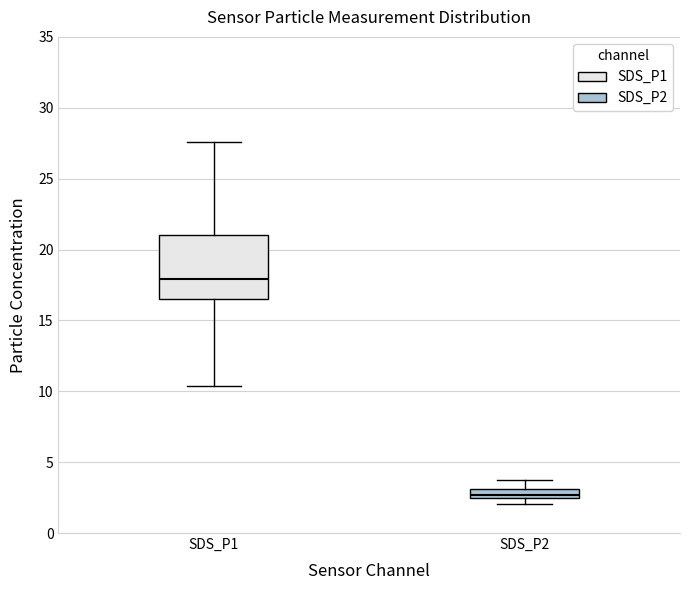

Which box's median line is the lowest?

SDS_P2